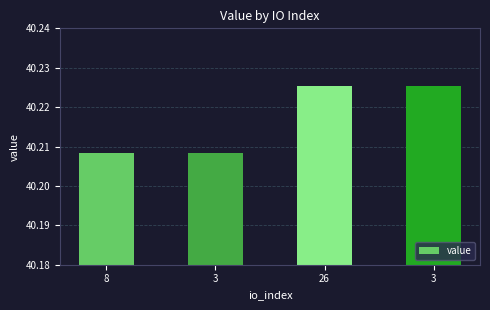

Count the number of categories in the chart.

4